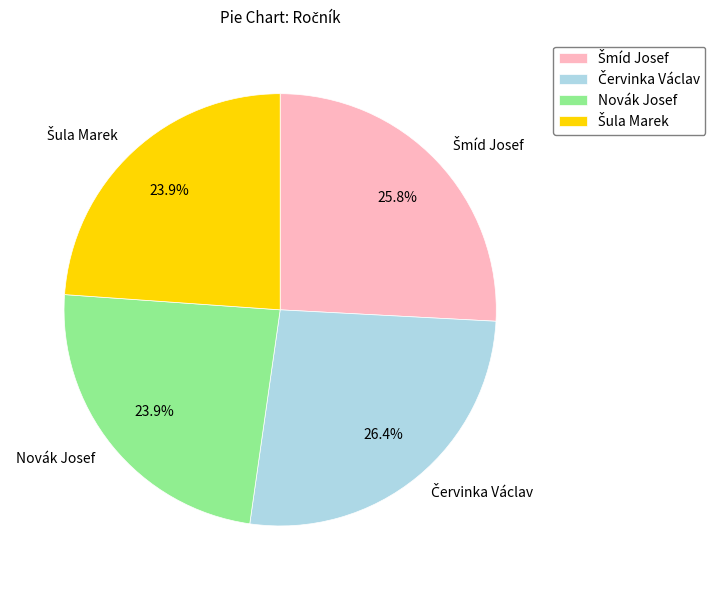

Does any single category account for the majority?

No